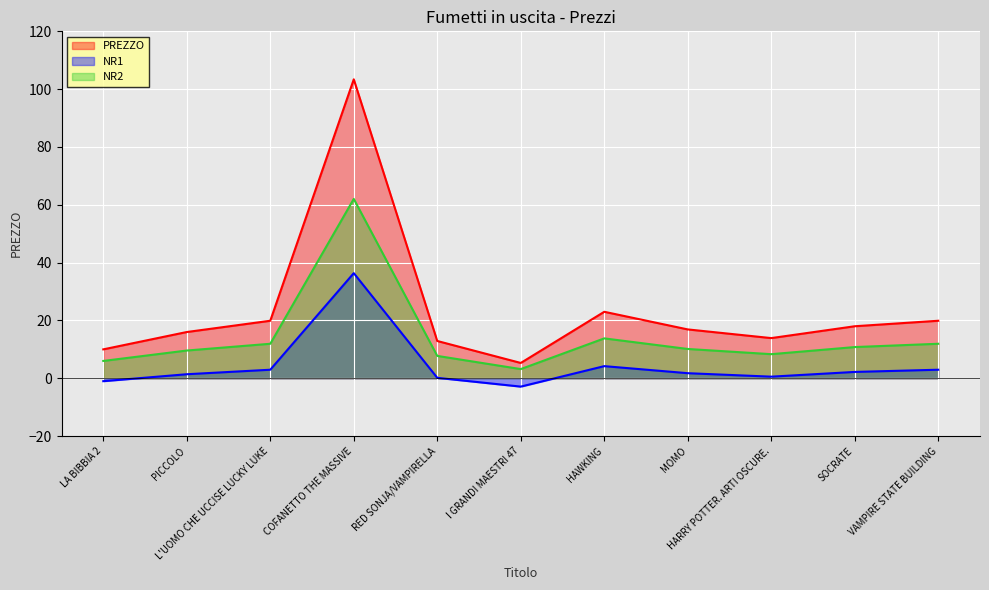

What is the maximum value shown in the chart?

103.4